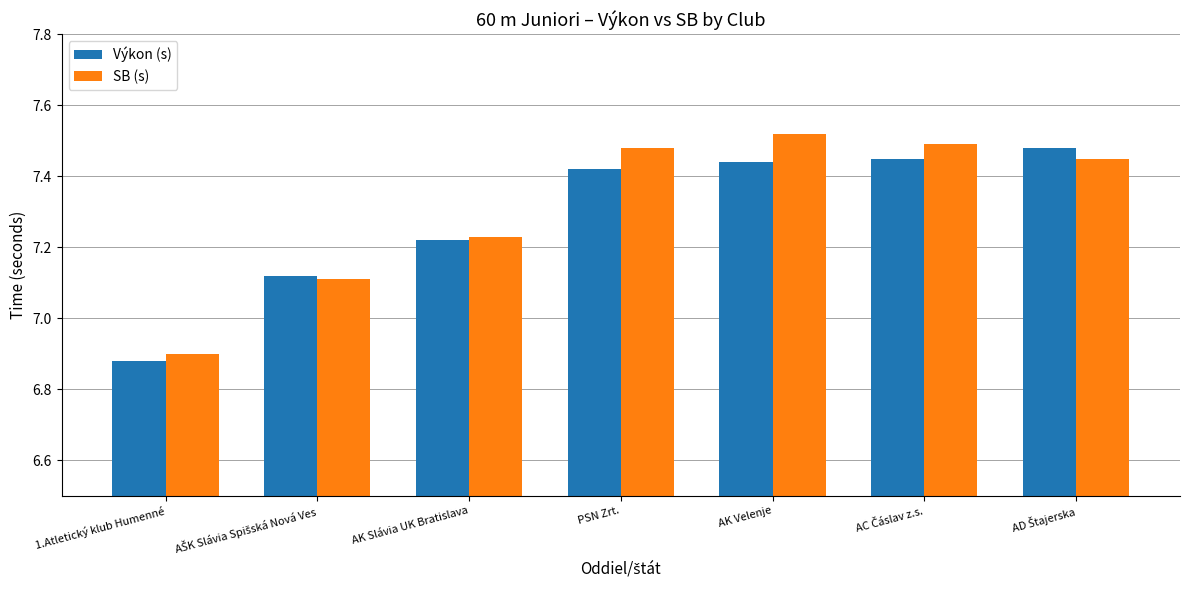

Is it true that Výkon (s) equals 11.0 at AK Velenje?

False